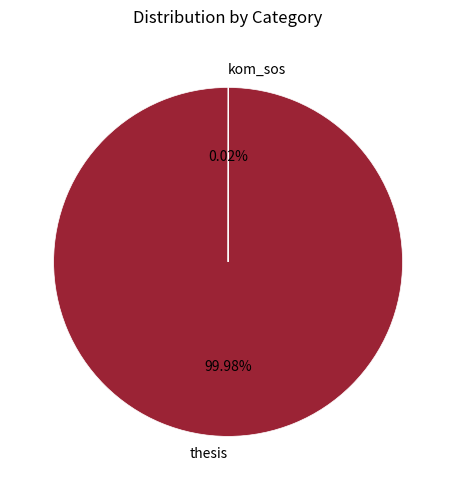

What is the majority slice?

thesis